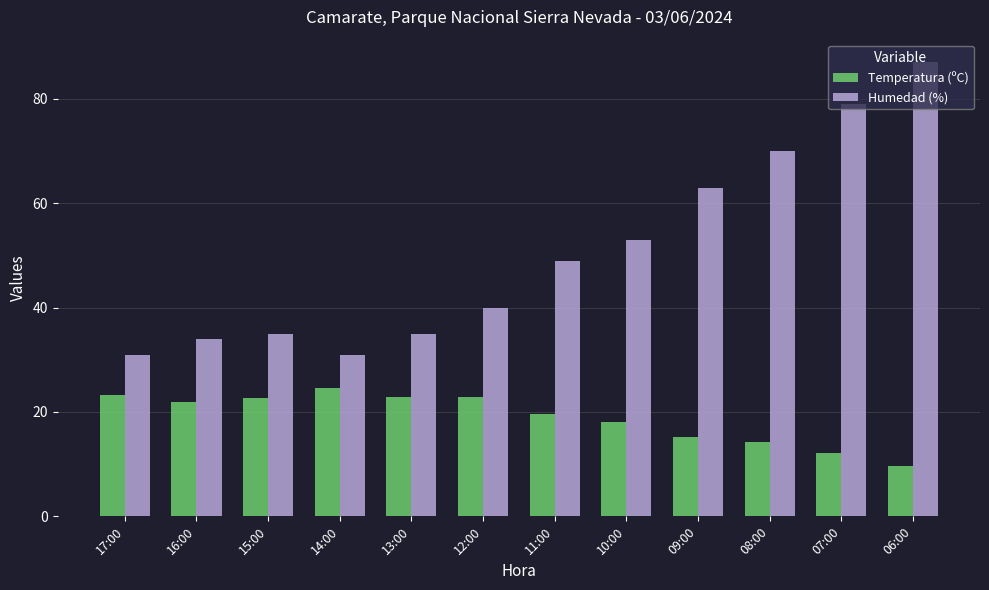

The value of Humedad (%) at 10:00 is 53.0. True or false?

True